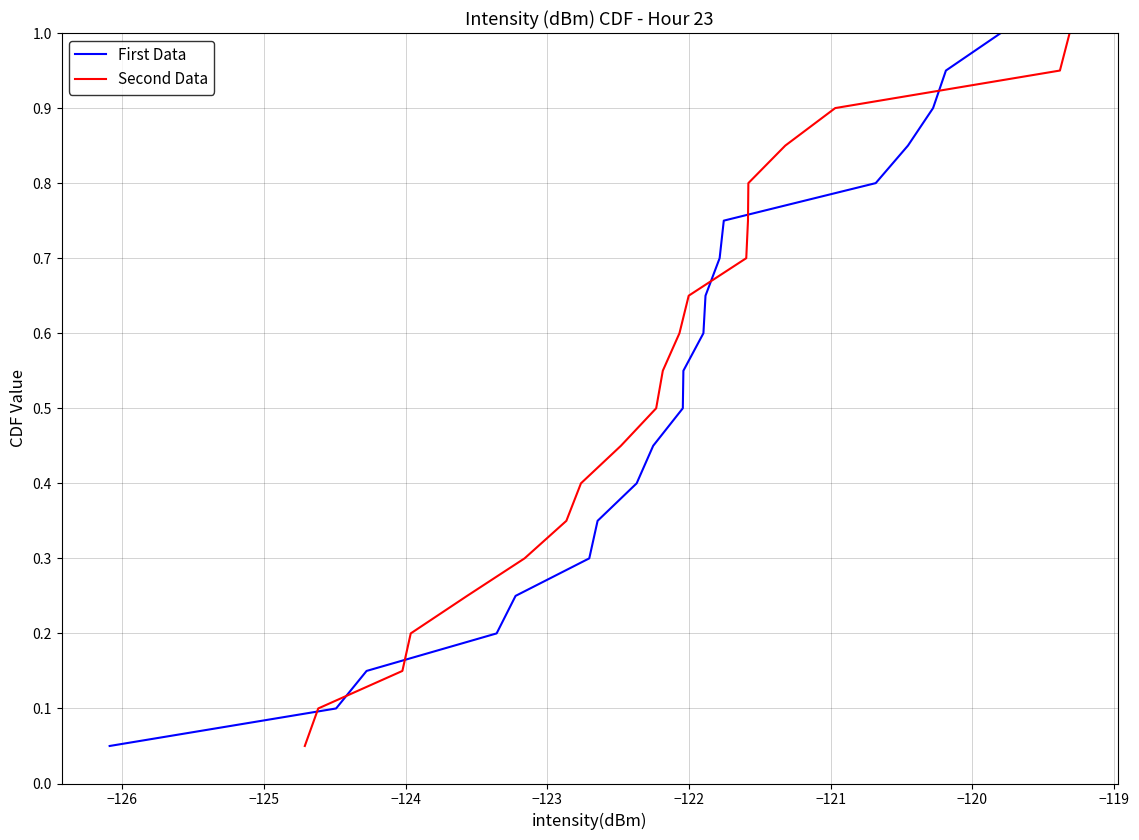

What is the highest value of the First Data series?

1.0